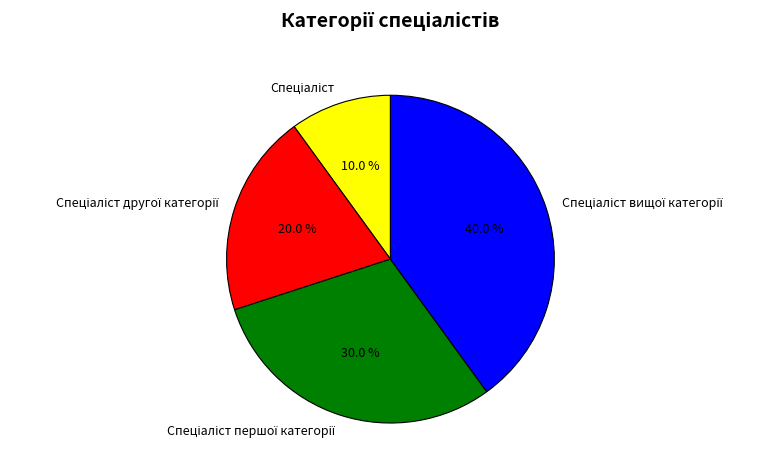

Does any single category account for the majority?

No